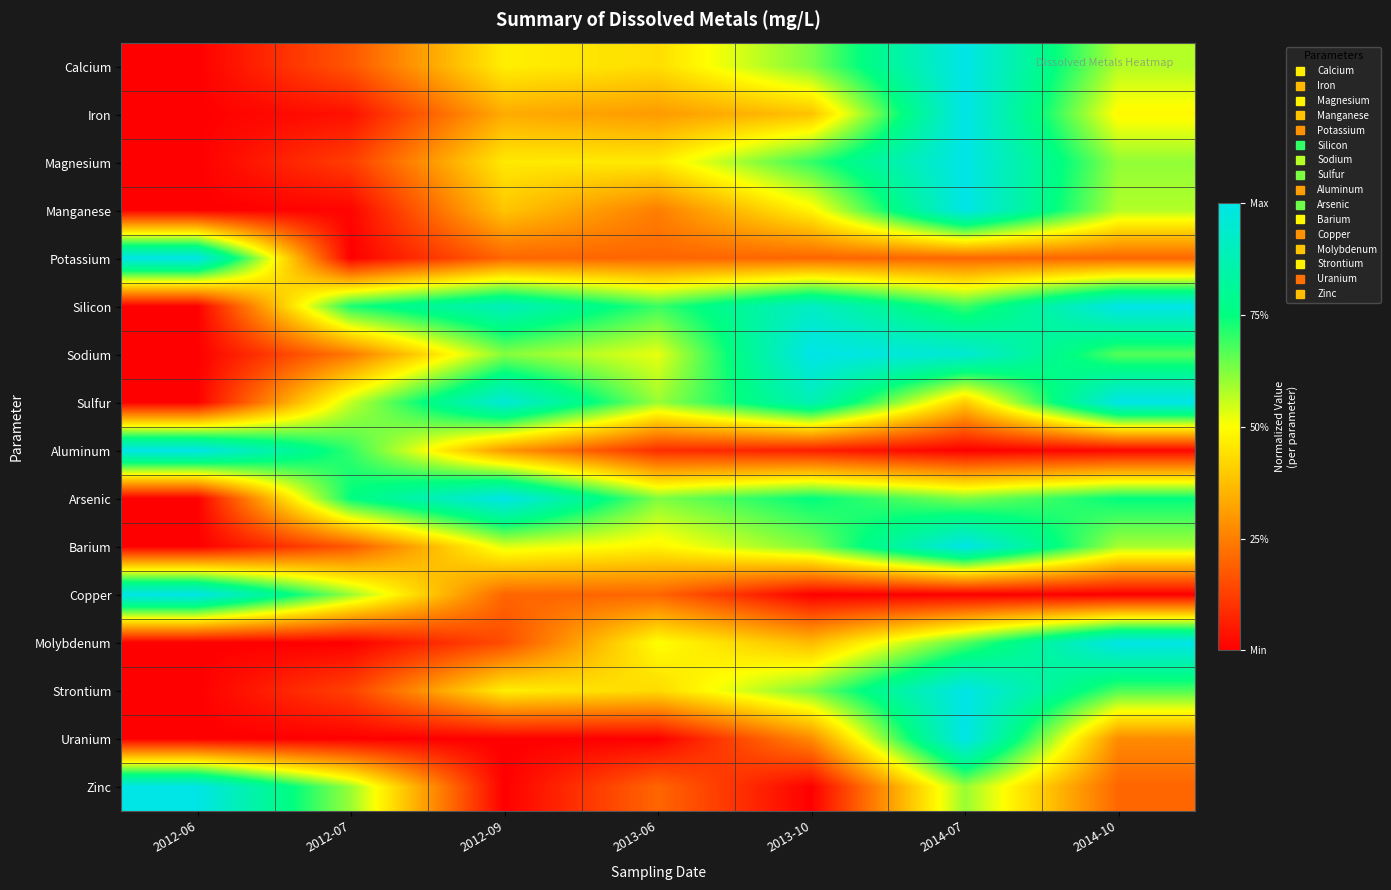

At how many categories does at least one series exceed 0?

7